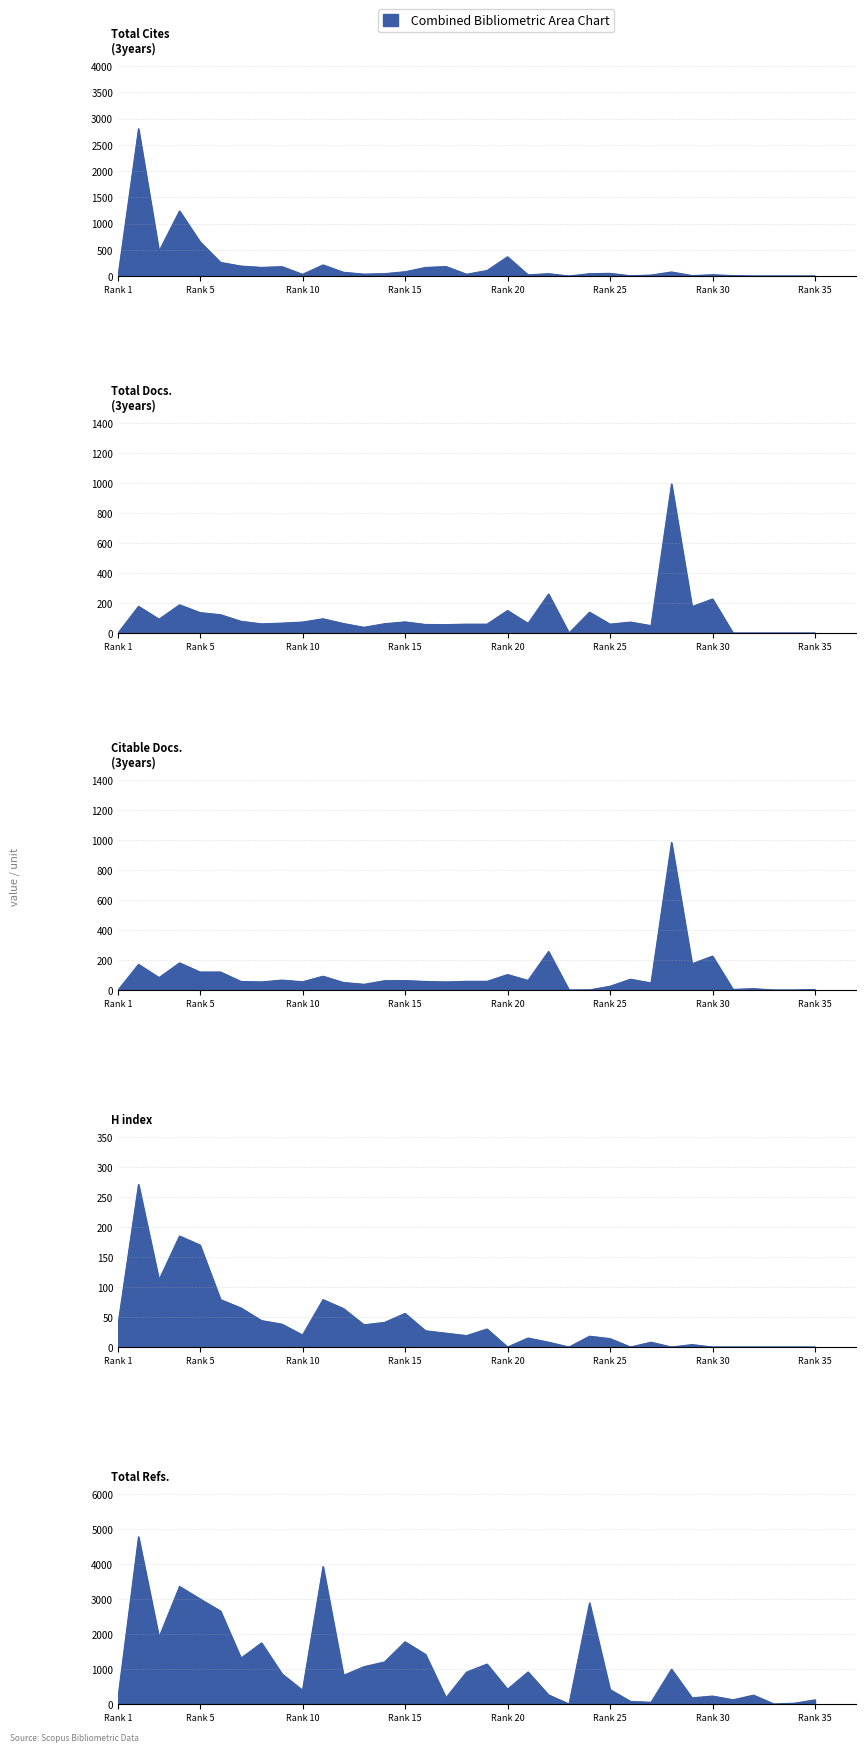

What is the difference between the maximum and minimum values in the Citable Docs. (3years) series?

984